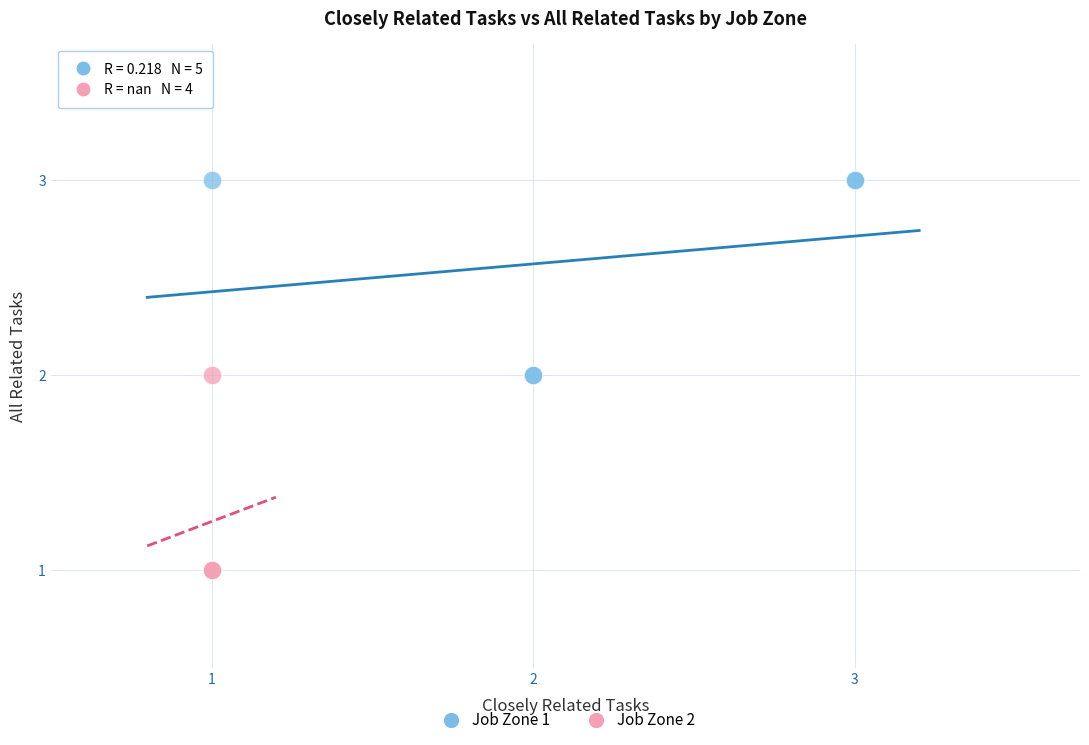

Which series contains the highest Y value?

Job Zone 1